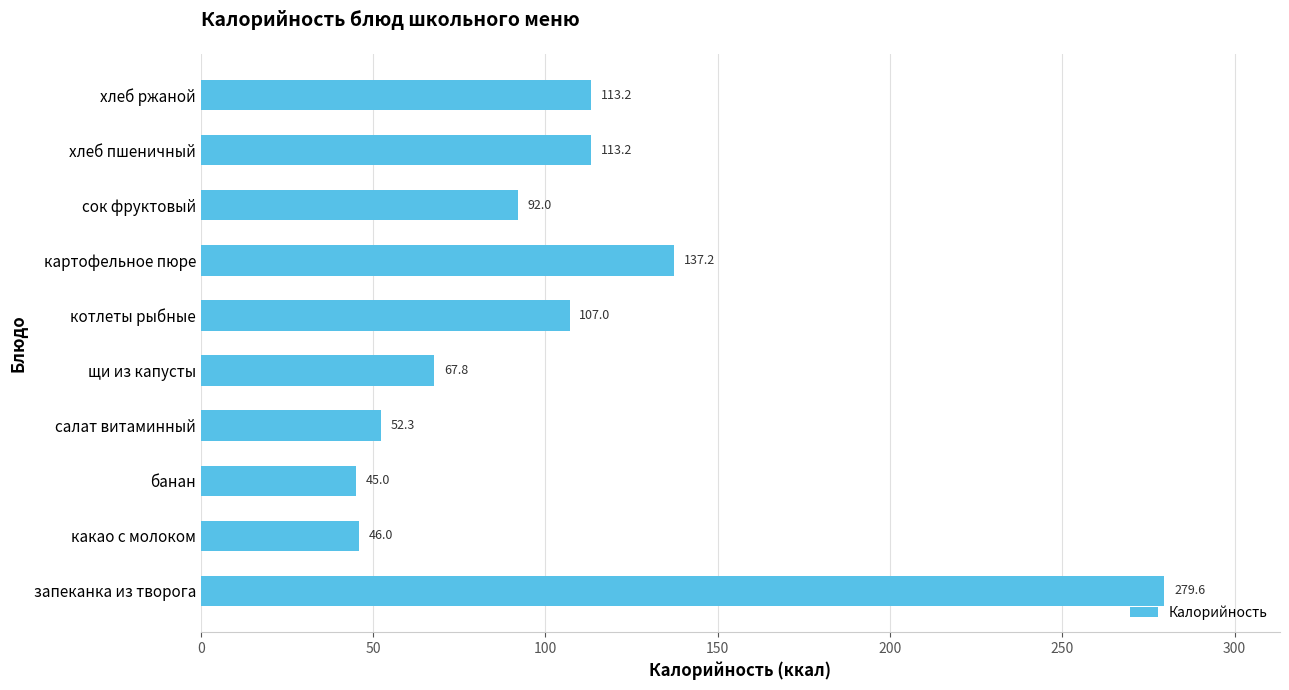

The value at картофельное пюре is 137.2. True or false?

True